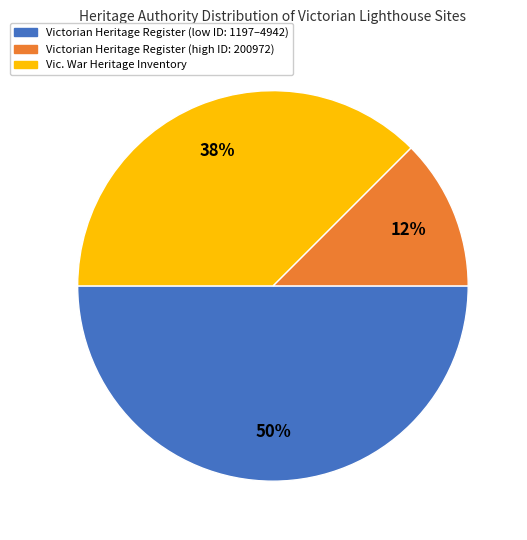

To the nearest percent, what is the average slice percentage?

33%